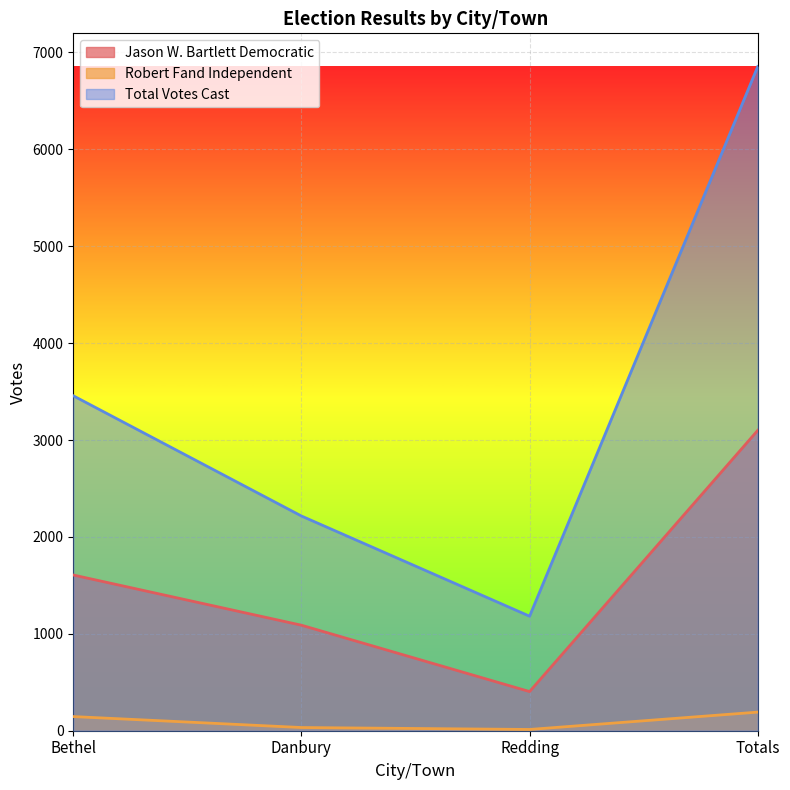

At which category does Jason W. Bartlett Democratic reach its first local valley?

Redding